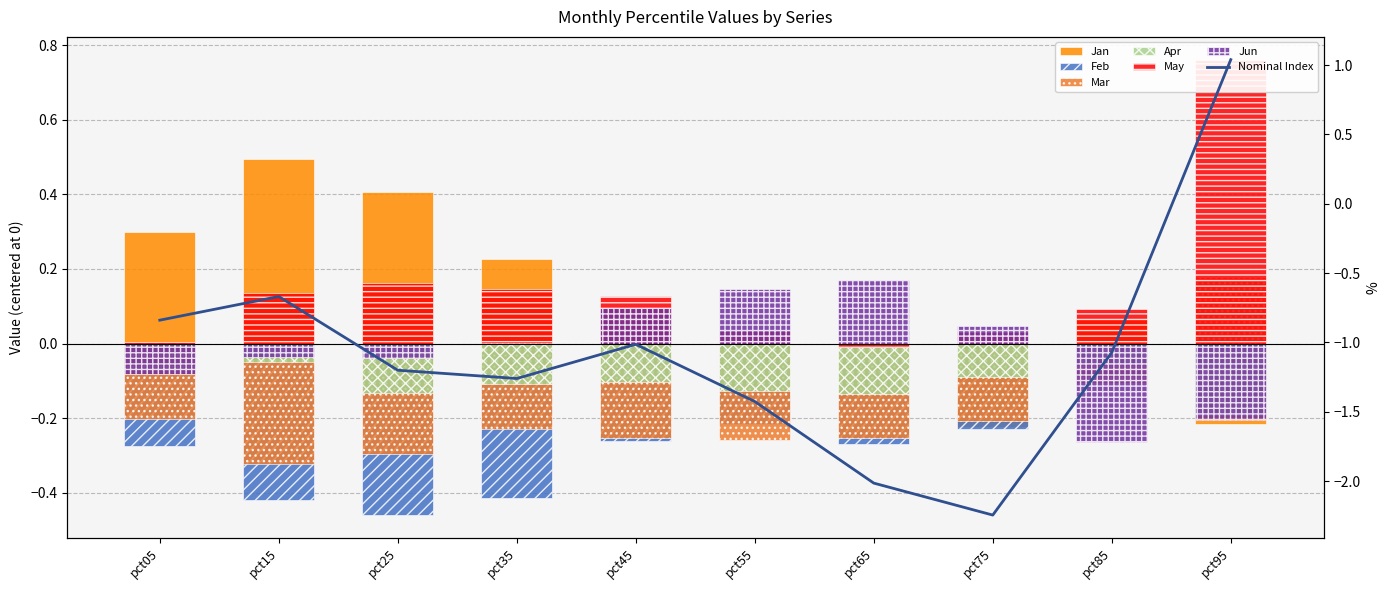

Count the Apr values in the range 0 to 1.

1